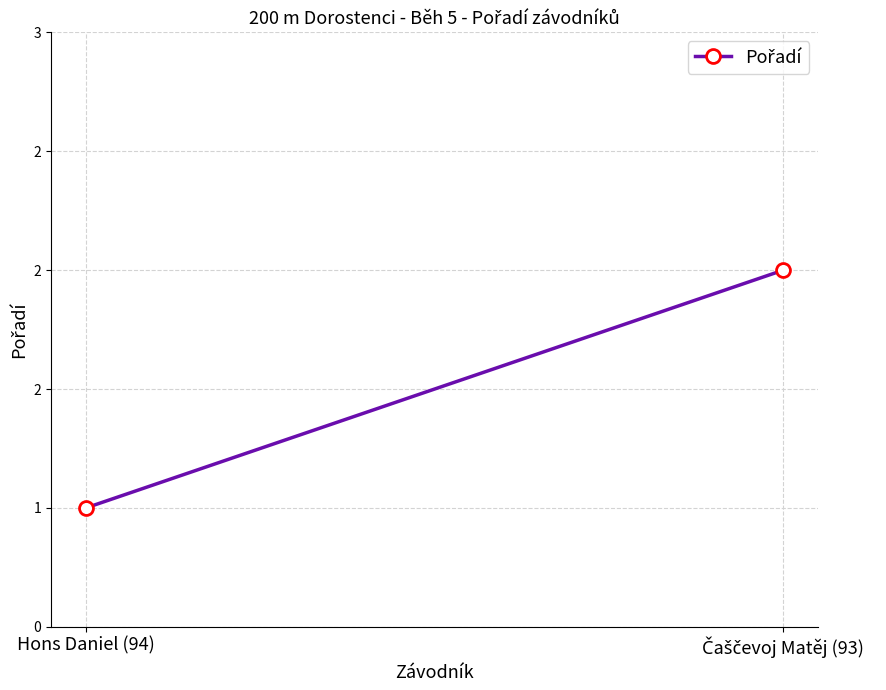

What is the maximum value shown in the chart?

2